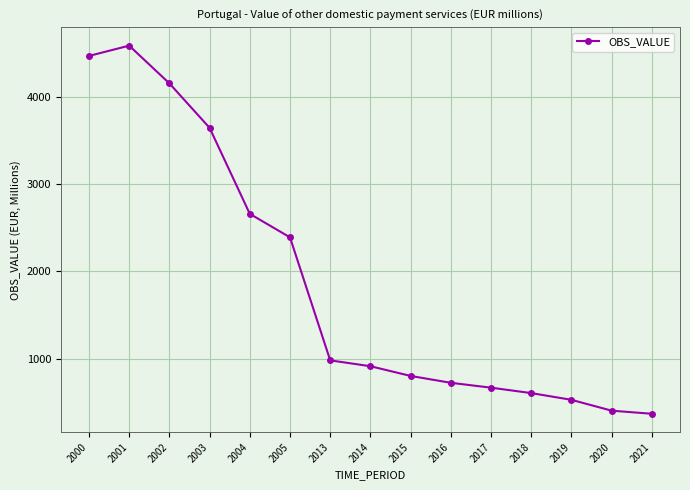

Approximately how many times larger is the value at 2021 compared to 2000?

0.1